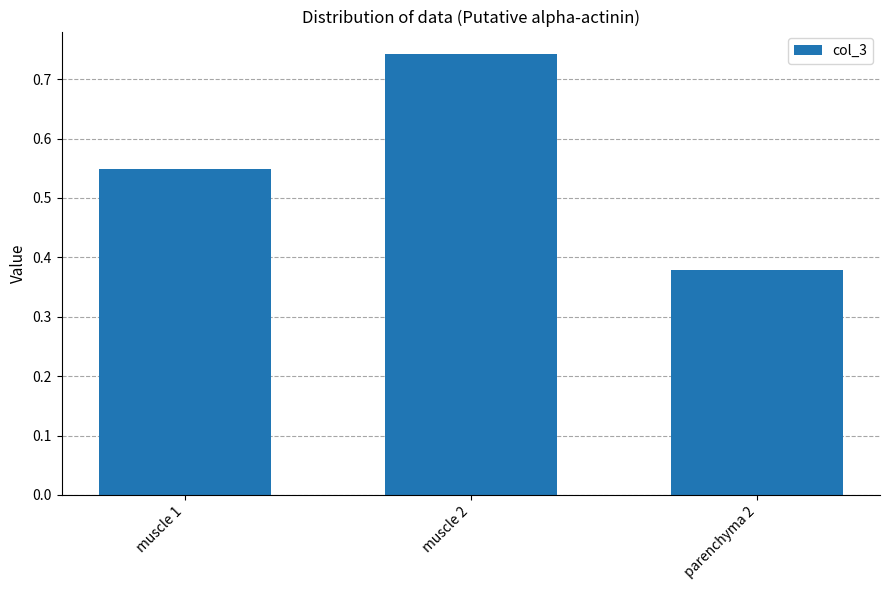

Are the bars horizontal?

No